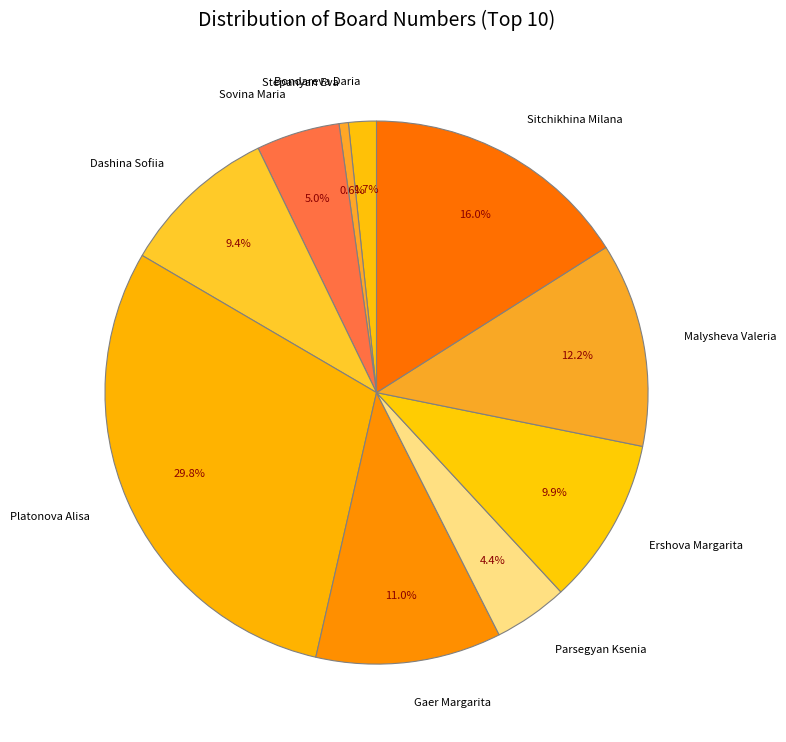

Rank the categories by value from lowest to highest.

Stepanyan Eva, Bondareva Daria, Parsegyan Ksenia, Sovina Maria, Dashina Sofiia, Ershova Margarita, Gaer Margarita, Malysheva Valeria, Sitchikhina Milana, Platonova Alisa